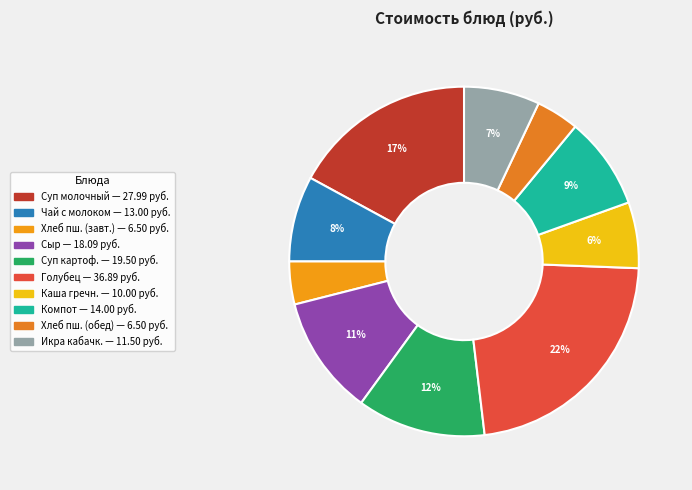

Rank the categories by value from highest to lowest.

Голубец ленивый с соусом, Суп молочный с рисом, Суп картофельный с макаронными изделиями, Сыр, Компот из сухофруктов, Чай с молоком, Икра кабачковая, Каша гречневая со сливочным маслом, Хлеб пшеничный (завтрак), Хлеб пшеничный (обед)